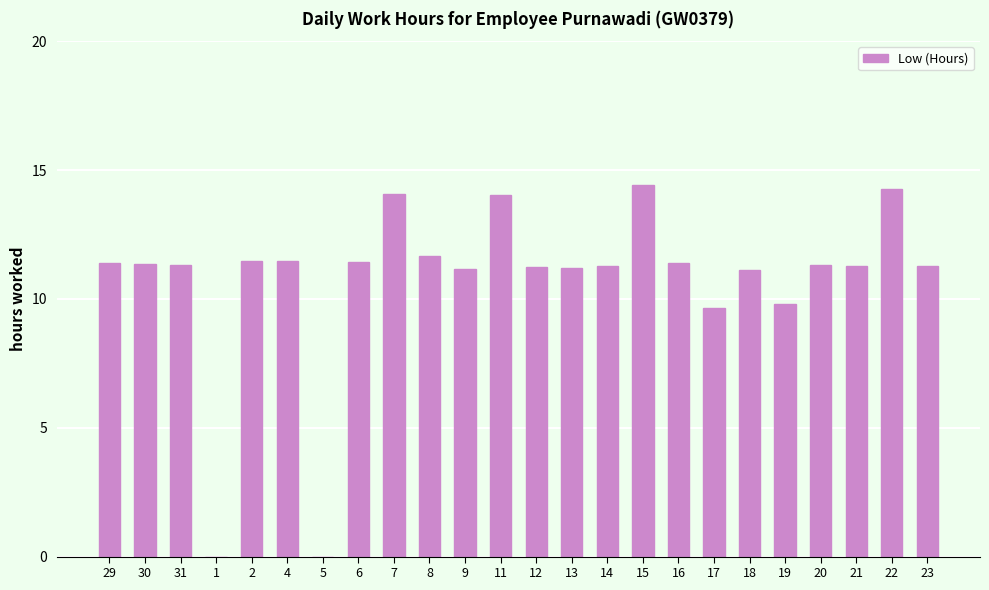

Are the bars grouped side by side (vs. stacked)?

No